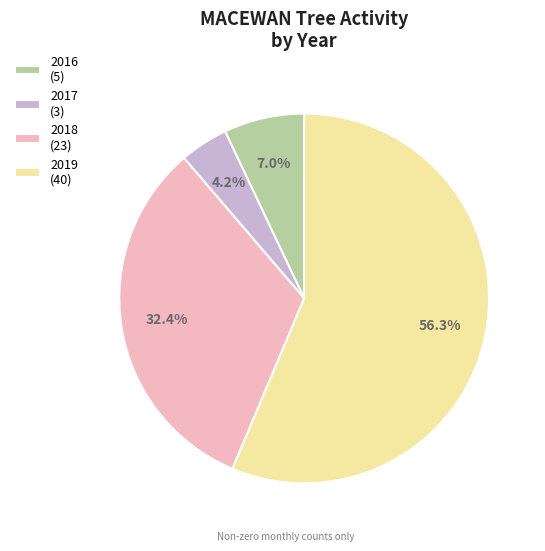

Which has a higher value, 2018 (23) or 2017 (3)?

2018 (23)